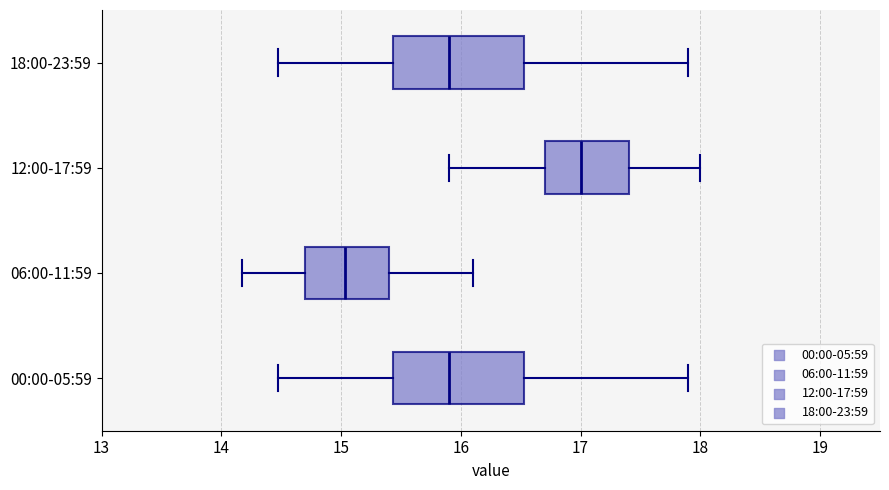

Reading bottom to top, read every box against the x-axis: the position of its median line, the range the box covers, and the ends of its whiskers. The values are not printed on the chart, so give them approximately, as read against the axis.

00:00-05:59: median 15.9, box 15.4 to 16.5, whiskers 14.5 to 17.9
06:00-11:59: median 15.0, box 14.7 to 15.4, whiskers 14.2 to 16.1
12:00-17:59: median 17.0, box 16.7 to 17.4, whiskers 15.9 to 18.0
18:00-23:59: median 15.9, box 15.4 to 16.5, whiskers 14.5 to 17.9